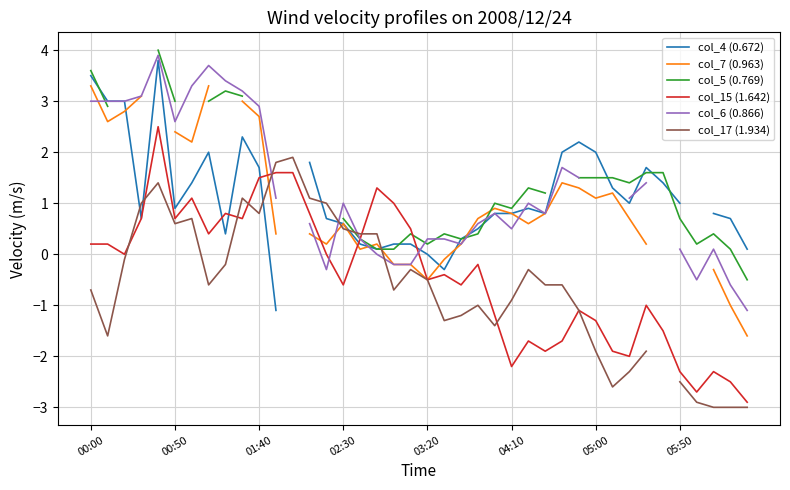

How many times do col_6 (0.866) and col_4 (0.672) cross each other?

7